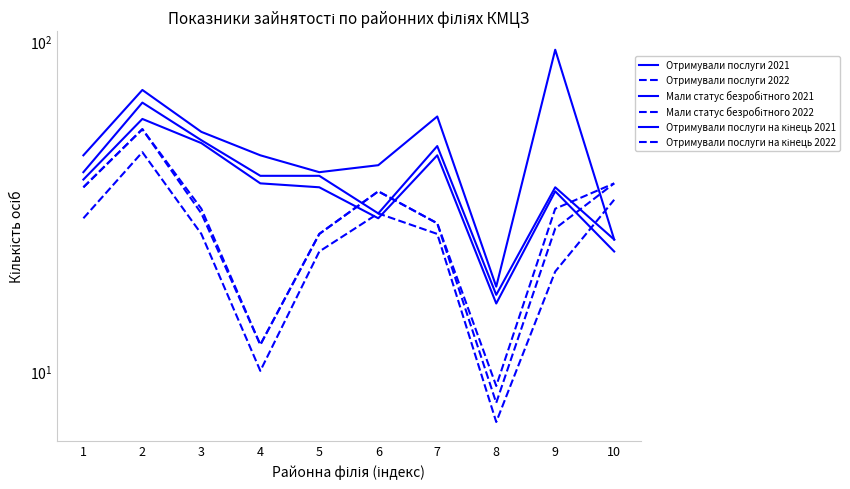

Between which two adjacent categories do Отримували послуги 2021 and Отримували послуги 2022 first intersect?

9 and 10